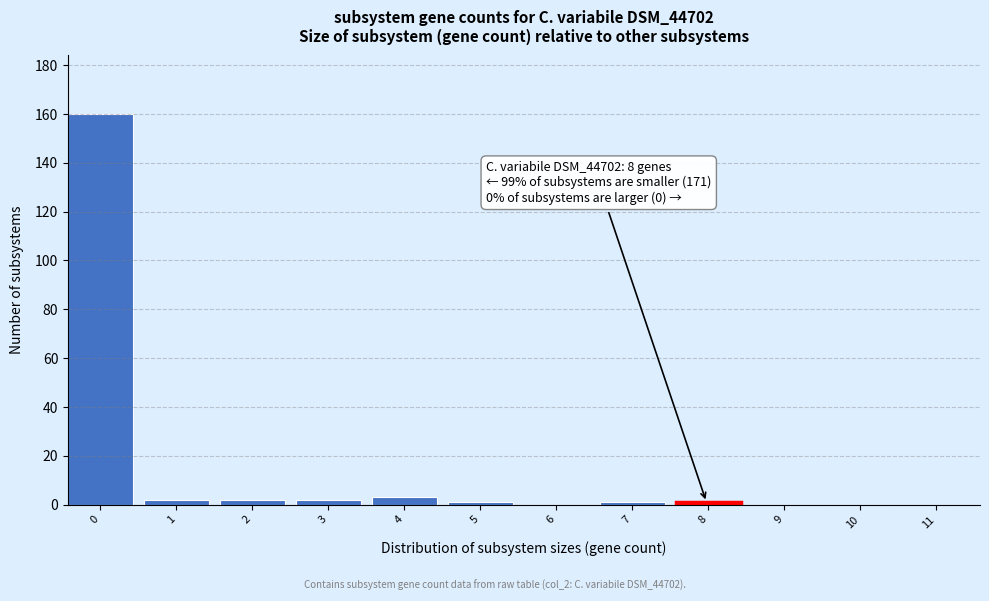

What is the sum of all values?

172